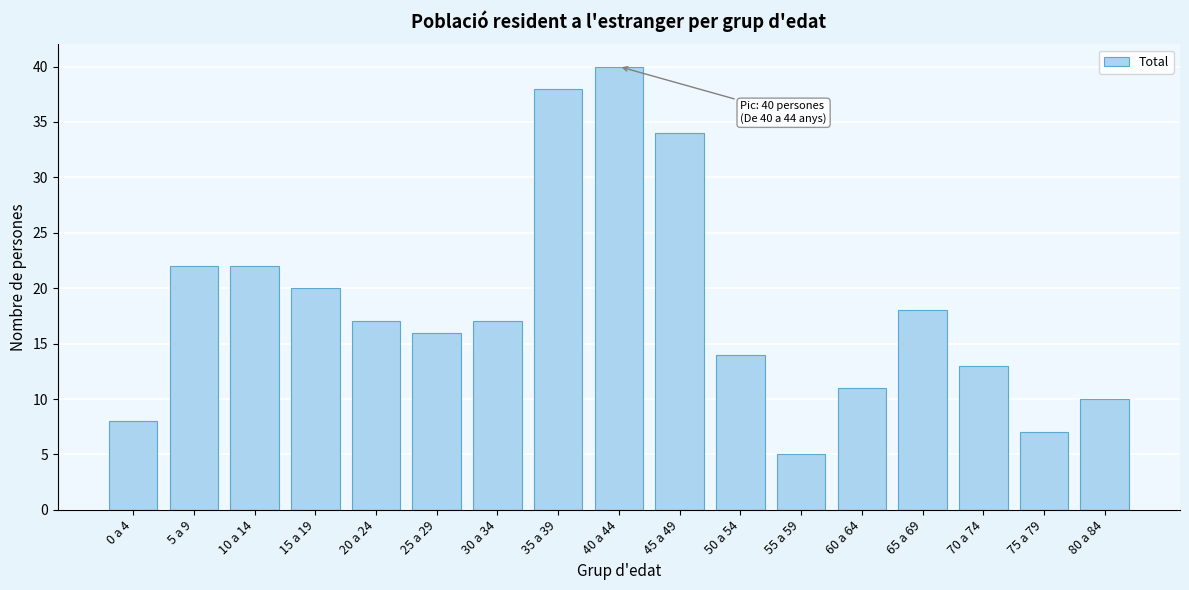

Reading left to right, list all the values displayed in this chart.

0 a 4=8	5 a 9=22	10 a 14=22	15 a 19=20	20 a 24=17	25 a 29=16	30 a 34=17	35 a 39=38	40 a 44=40	45 a 49=34	50 a 54=14	55 a 59=5	60 a 64=11	65 a 69=18	70 a 74=13	75 a 79=7	80 a 84=10